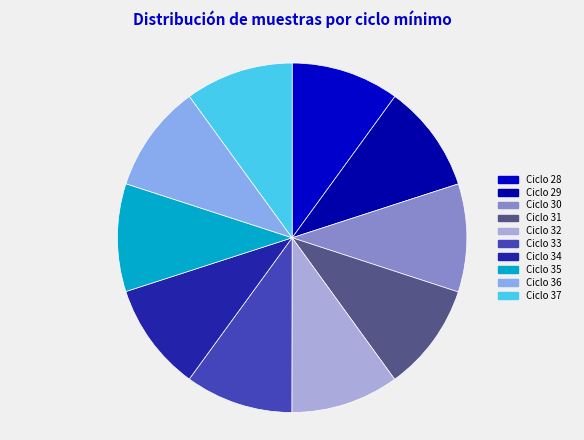

Is there any slice that represents more than half of the pie?

No